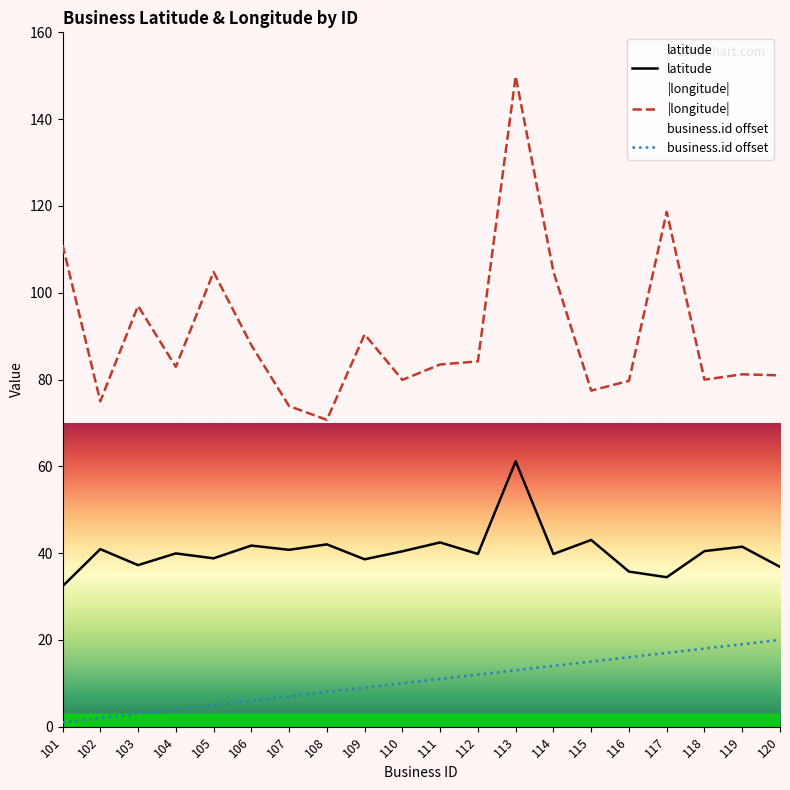

In longitude, how many points are lower than both neighbors (excluding endpoints)?

6